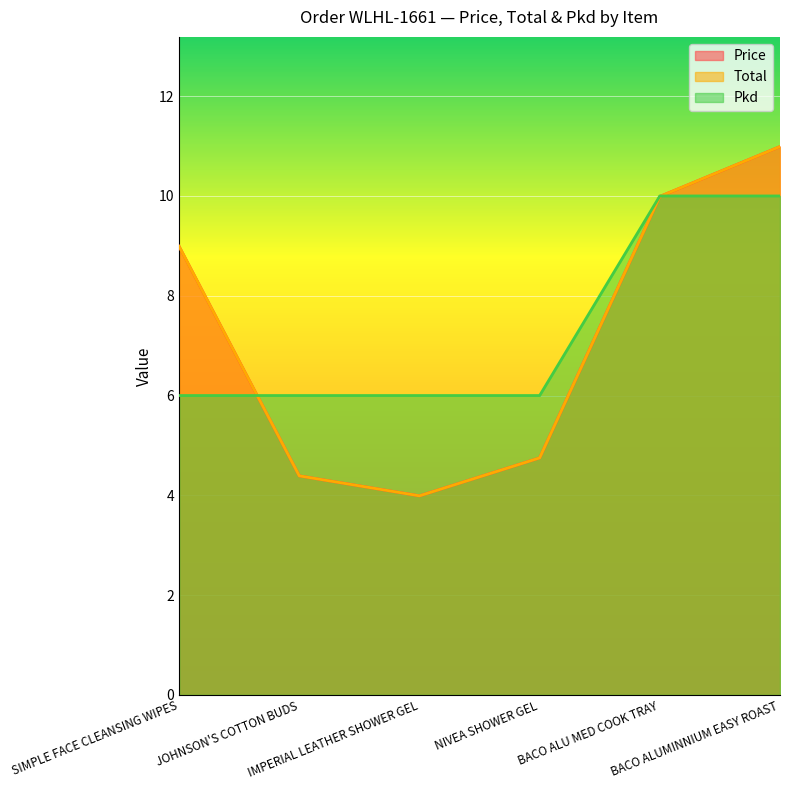

True or false: Pkd and Price intersect in this chart.

True